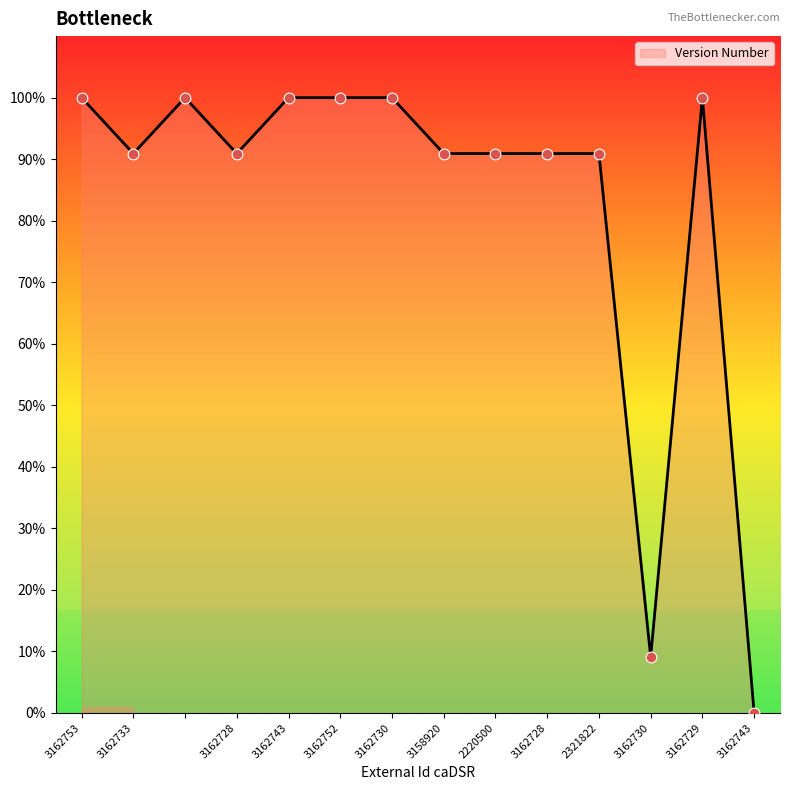

What is the greatest value displayed?

100.0